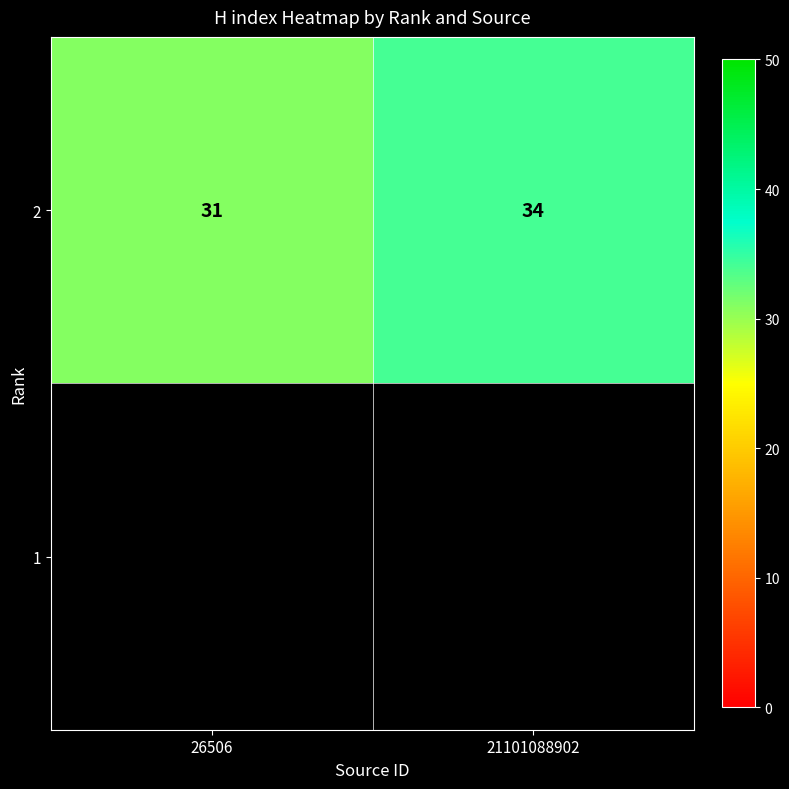

What is the sum of the values at 26506 and 21101088902?

65